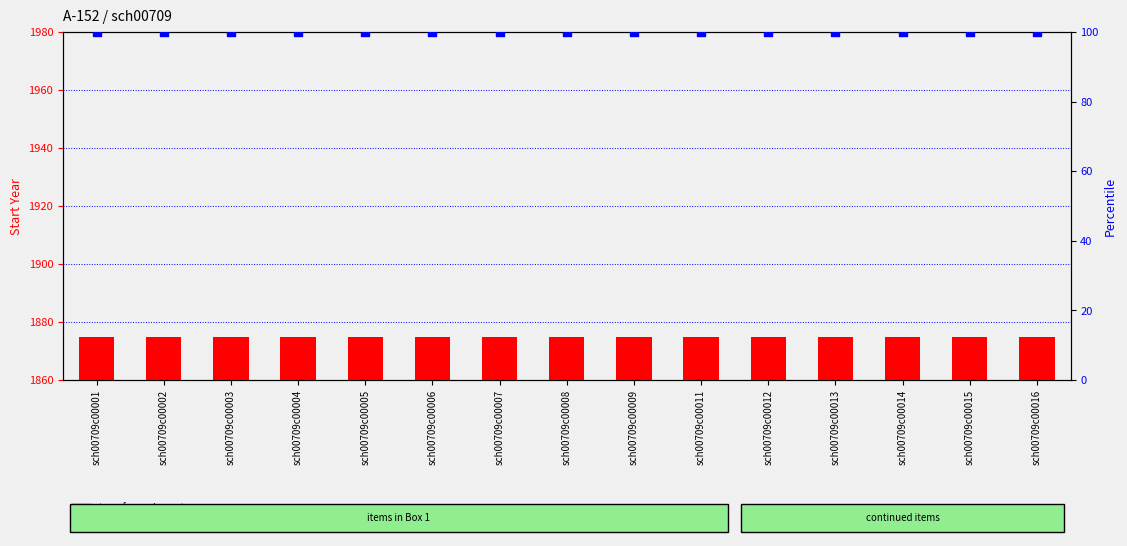

Is the value of transformed count at sch00709c00007 greater than the value of percentile rank within the sample at sch00709c00012?

No